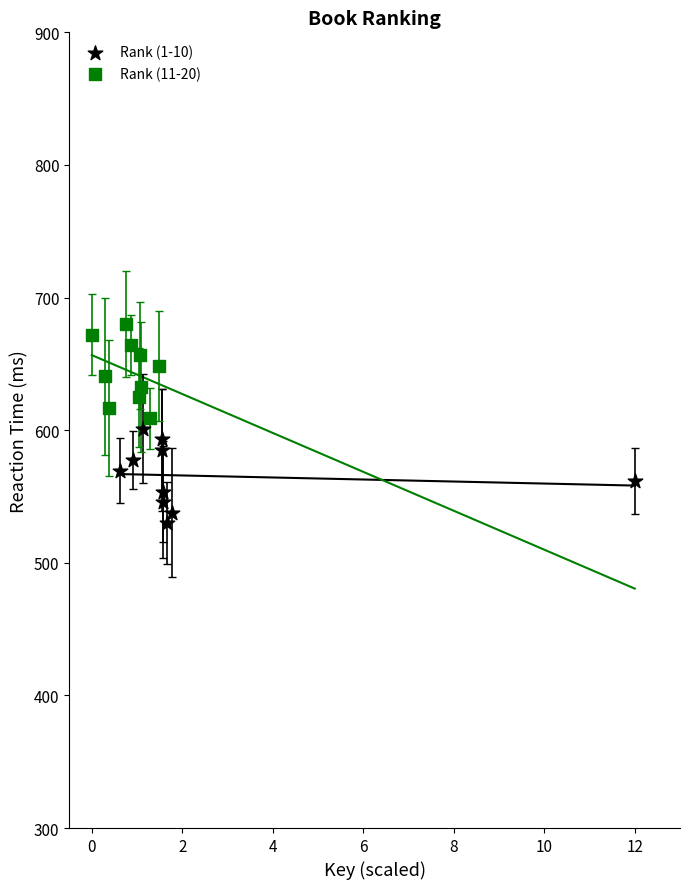

Which series contains the lowest Y value?

Rank (1-10)